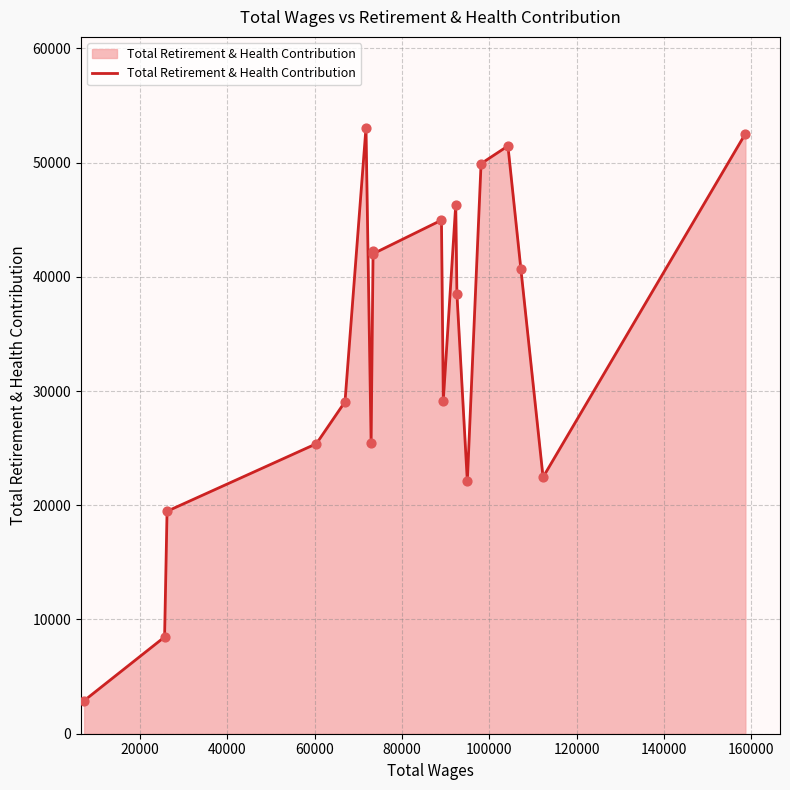

What is the maximum value shown in the chart?

53043